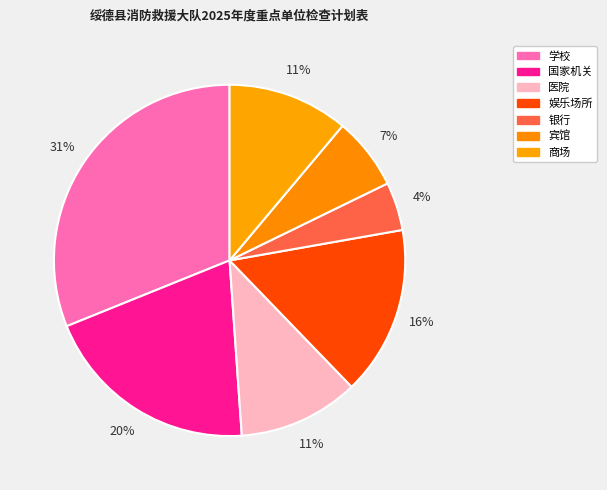

How many slices are in this pie chart?

7